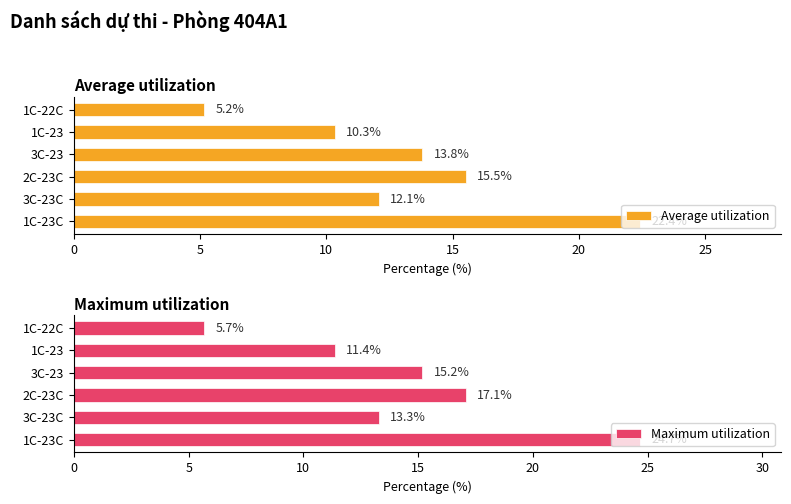

How many data points does each series have?

6